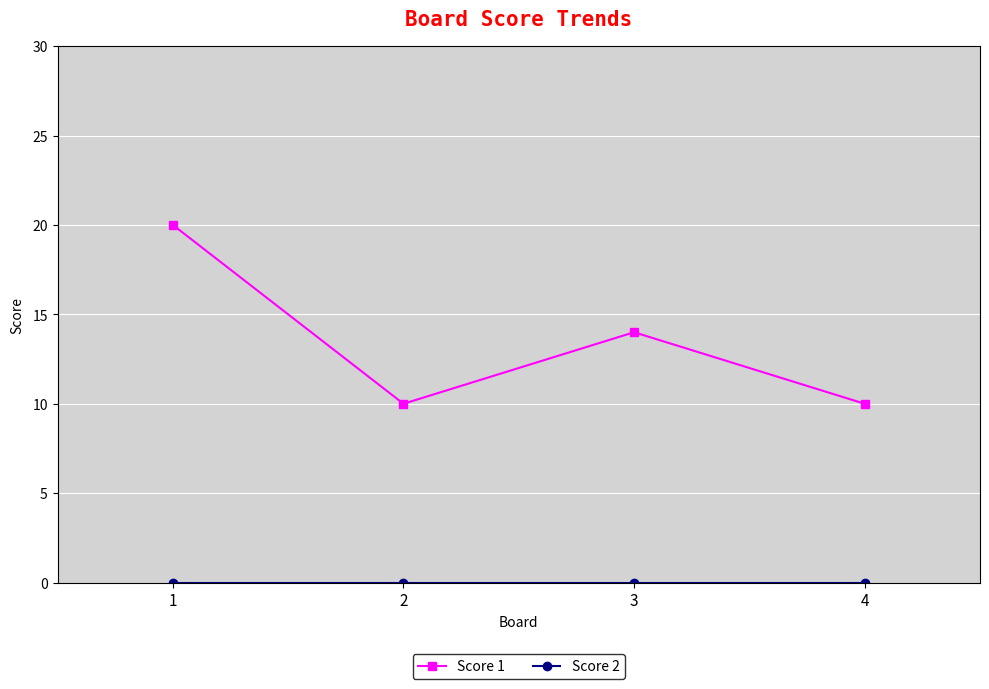

What is the value of the Score 1 point at the 1st from the left?

20